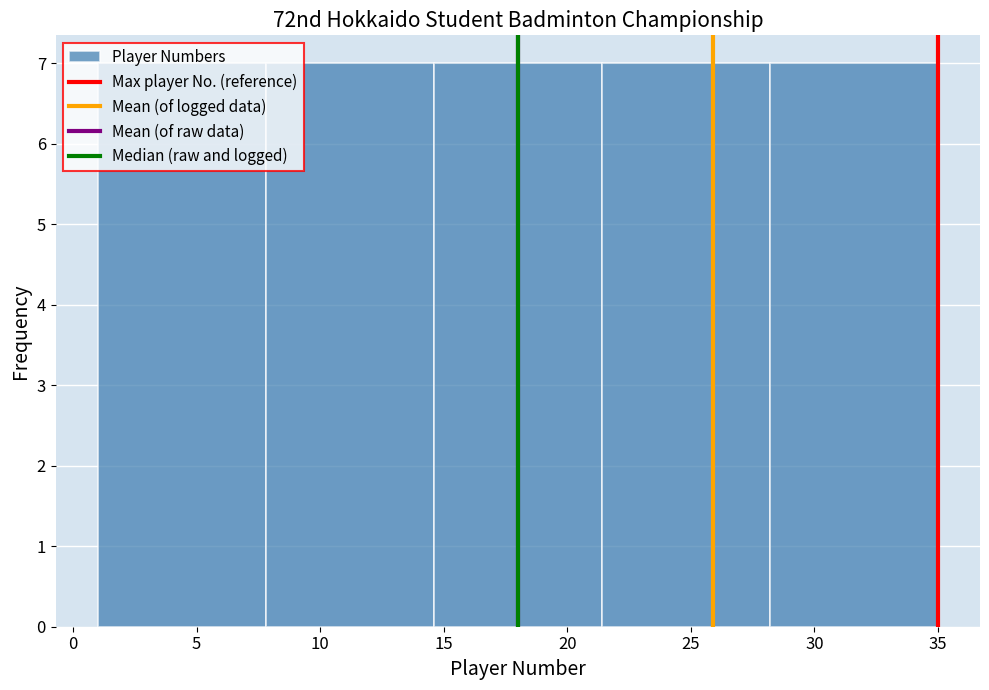

Reading left to right, list every bar in this chart as the range it spans on the x-axis followed by its height. Neither the bar edges nor the heights are printed on the chart, so give them approximately, as read against the axes.

1.0 to 7.8: 7
7.8 to 14.6: 7
14.6 to 21.4: 7
21.4 to 28.2: 7
28.2 to 35.0: 7